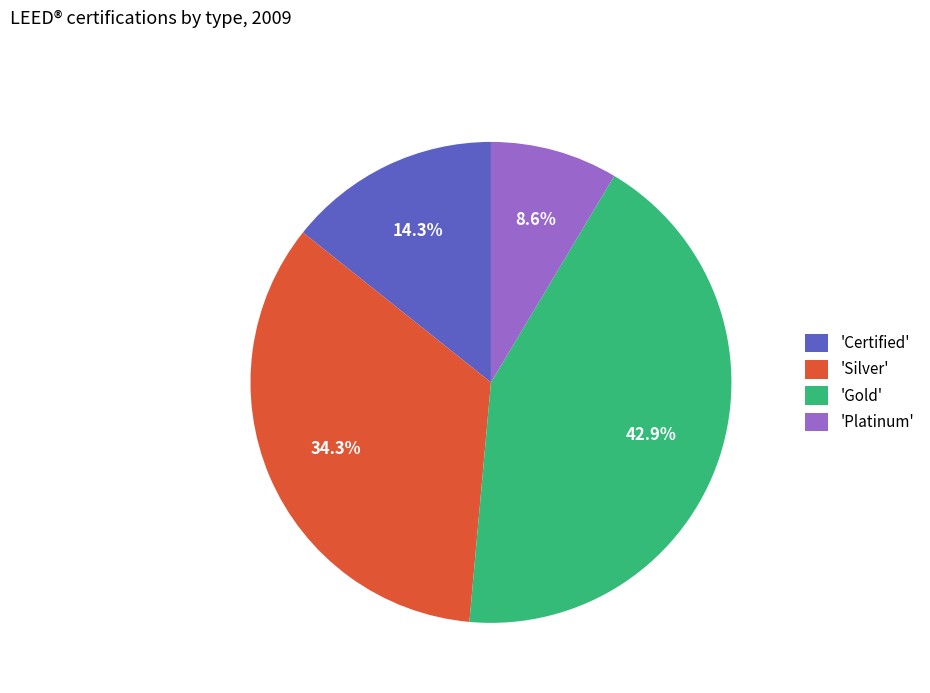

Combined, do 'Silver' and 'Gold' account for over 50%?

Yes